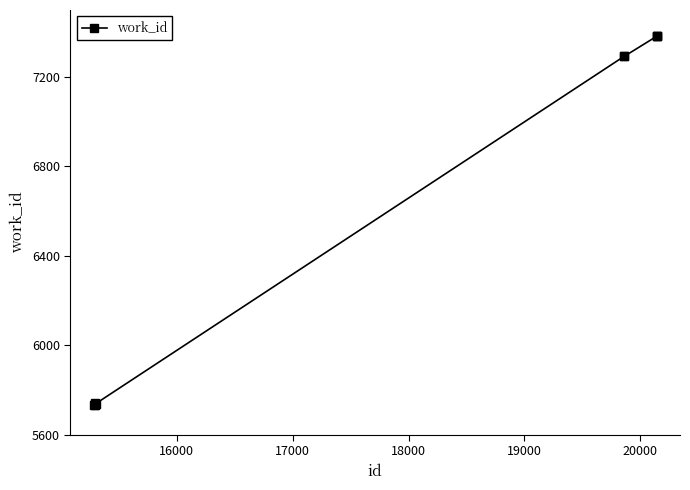

What is the greatest value displayed?

7382